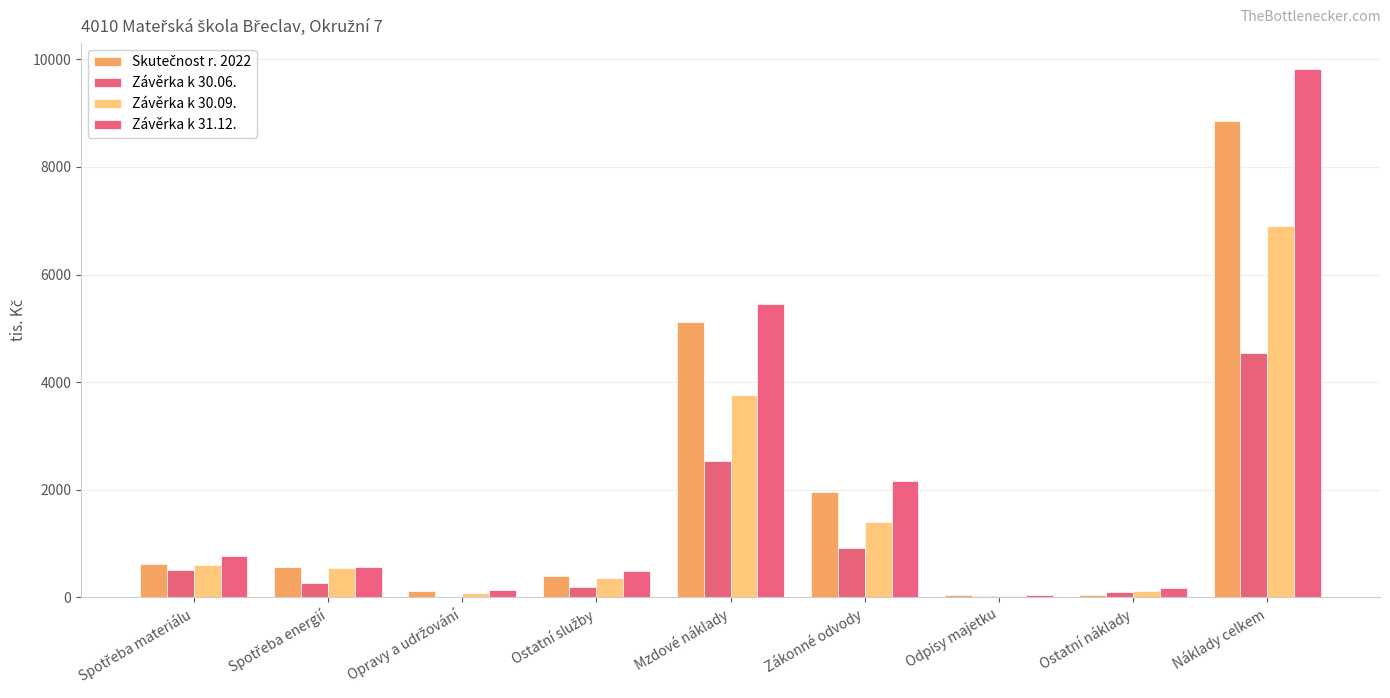

Which series has the largest range (max minus min)?

Závěrka k 31.12.